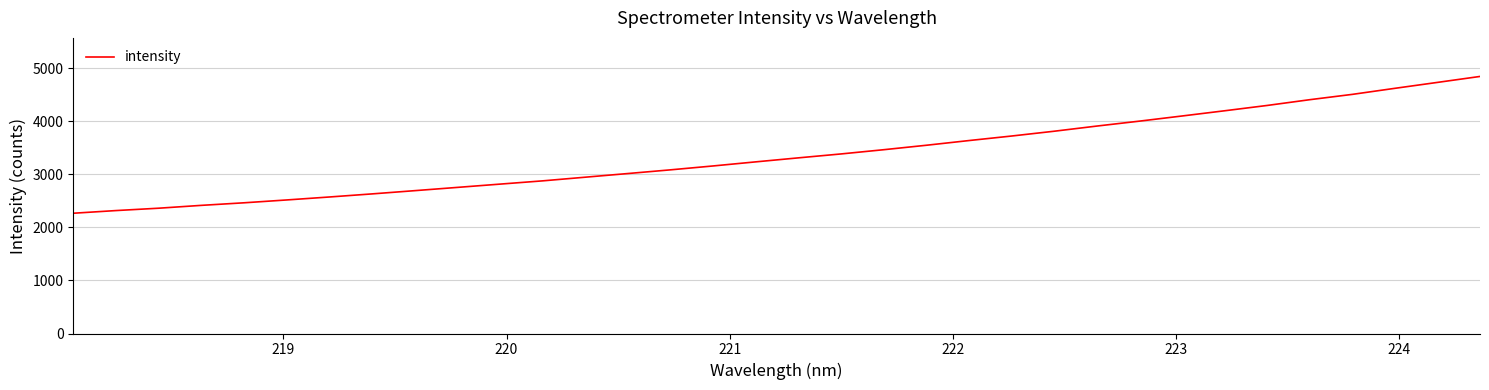

What is the minimum value shown in the chart?

2268.4